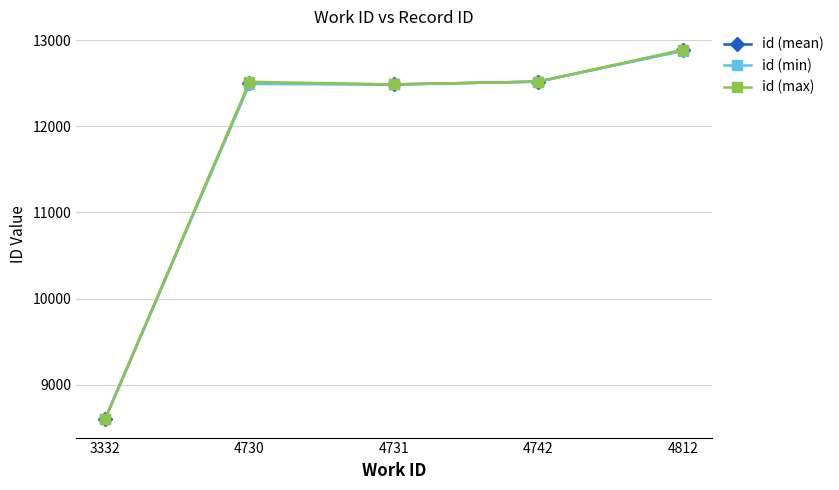

True or false: id (max) has more than 1 points higher than both neighbors.

False